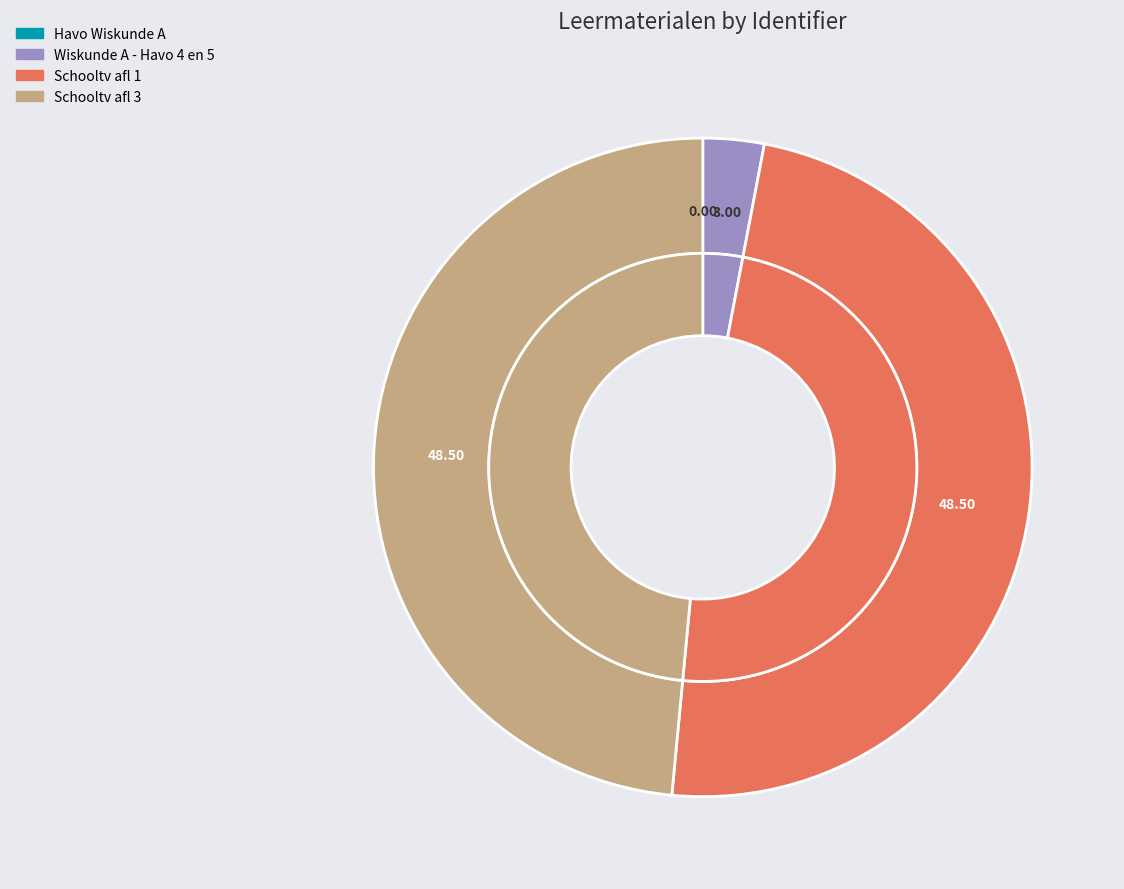

To the nearest percent, what portion does Schooltv afl 1 represent?

48%